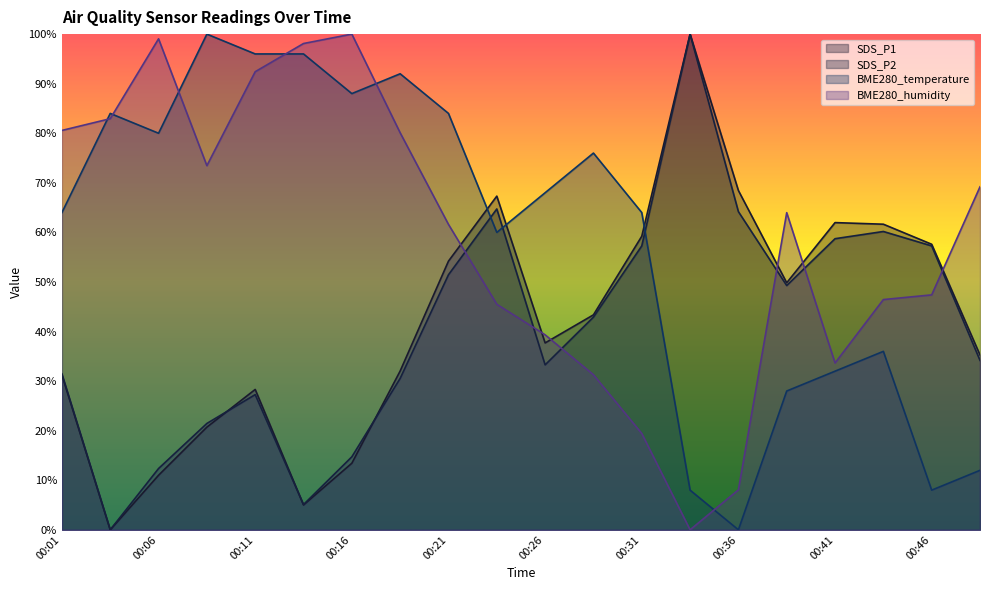

What is the average value of the SDS_P1 series?

41.9